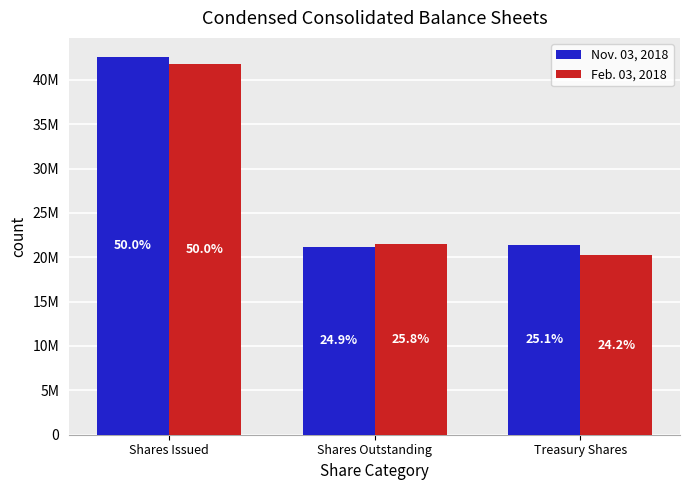

Reading left to right, list all the values displayed in this chart.

Nov. 03, 2018: 42593751	21209940	21383811
Feb. 03, 2018: 41737470	21517338	20220132